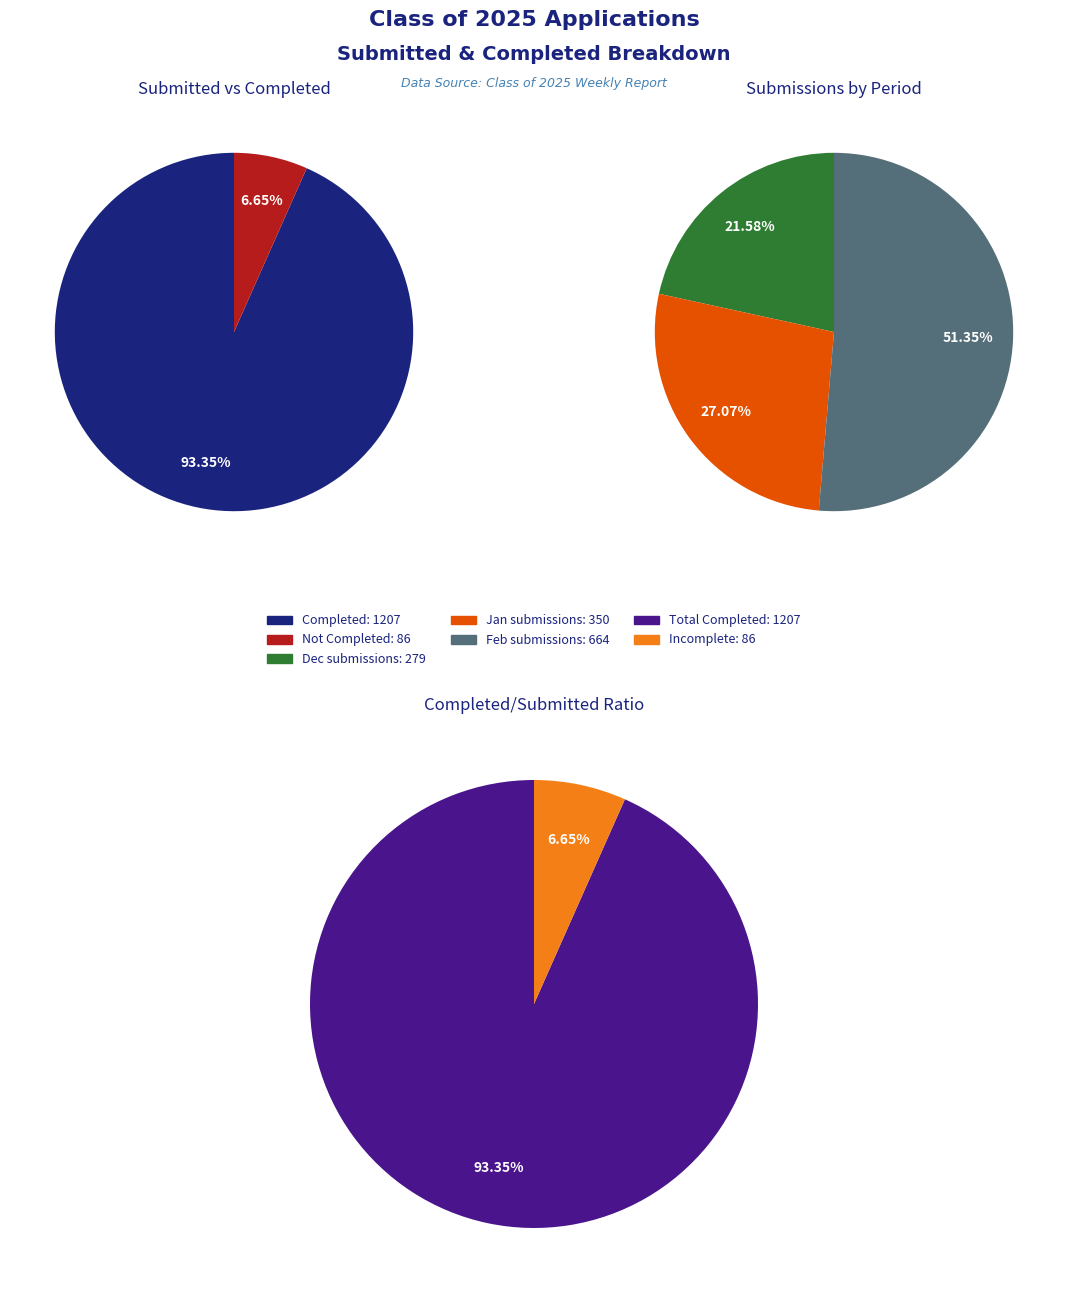

True or false: 01/24/2025 accounts for 27% of the total.

False